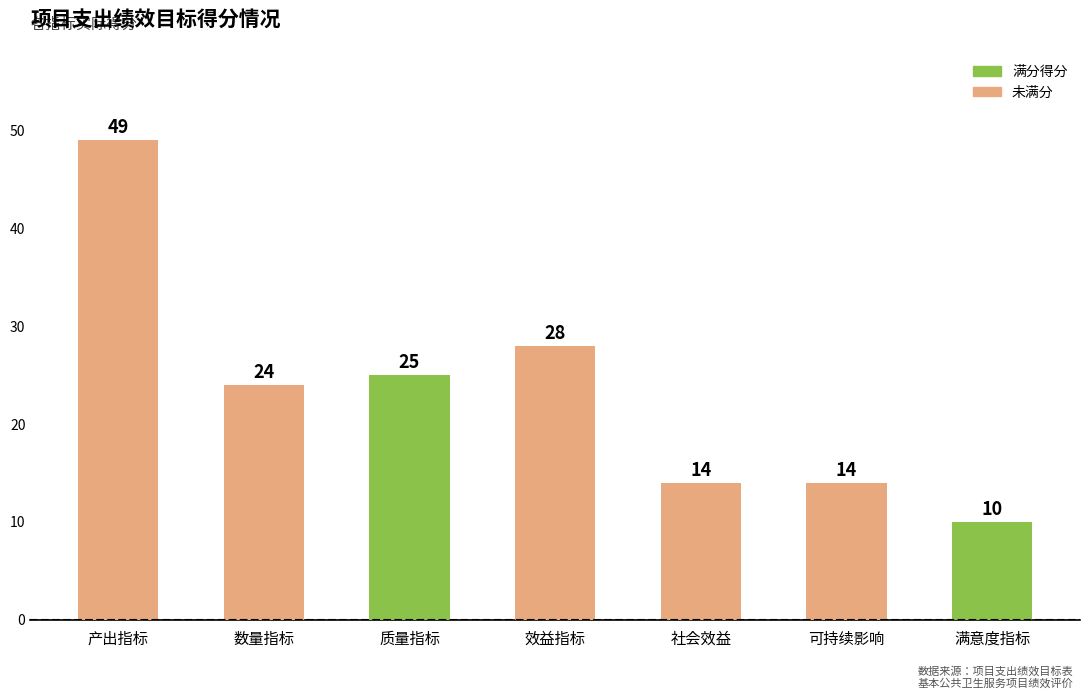

Are the bars grouped side by side (vs. stacked)?

No